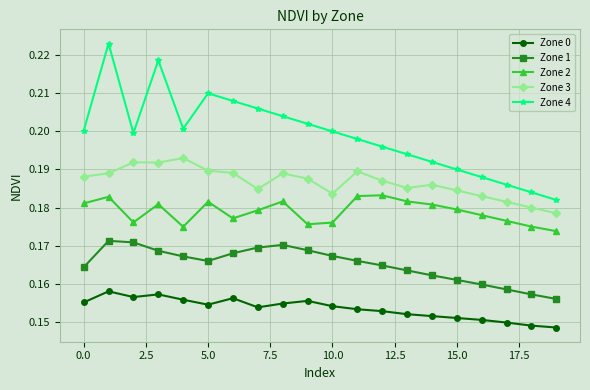

True or false: Zone 0 and Zone 1 intersect in this chart.

False